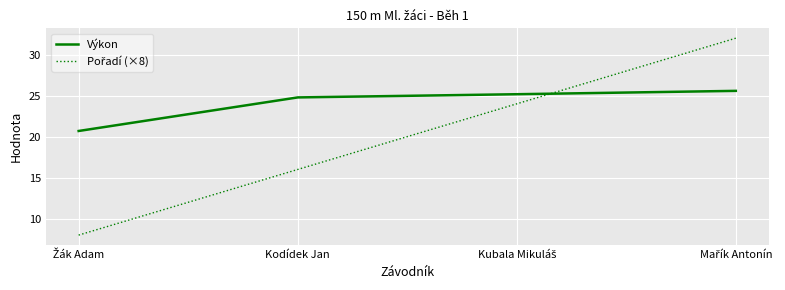

True or false: Výkon has more than 2 interior local peaks.

False